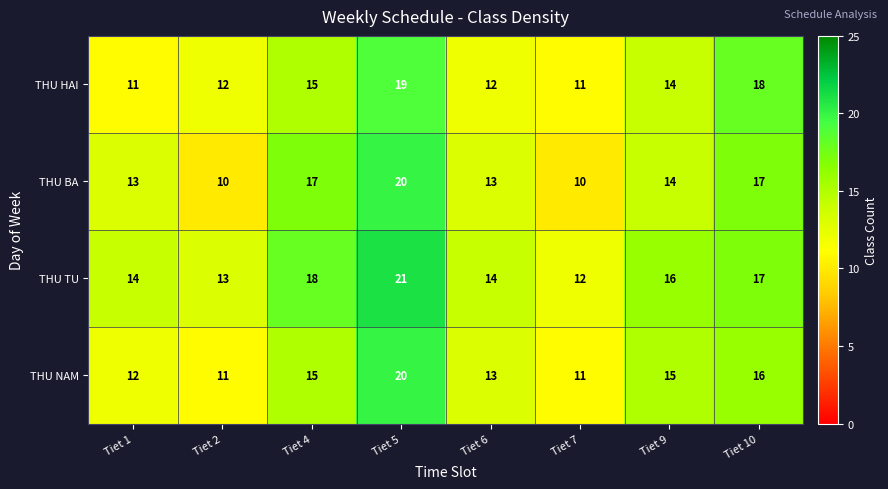

What is the minimum value shown in the chart?

10